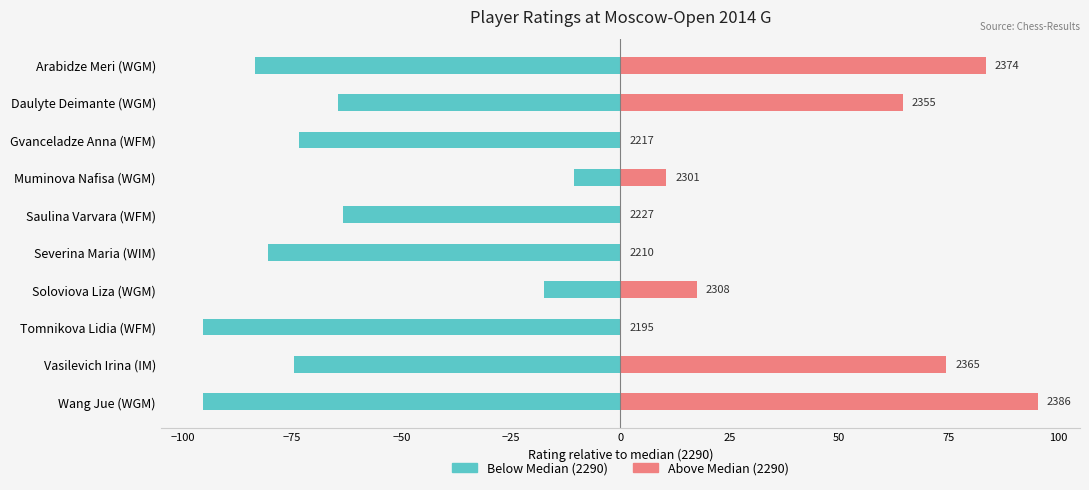

What is the approximate value of Below Median (2290) at Saulina Varvara (WFM)?

-63.5